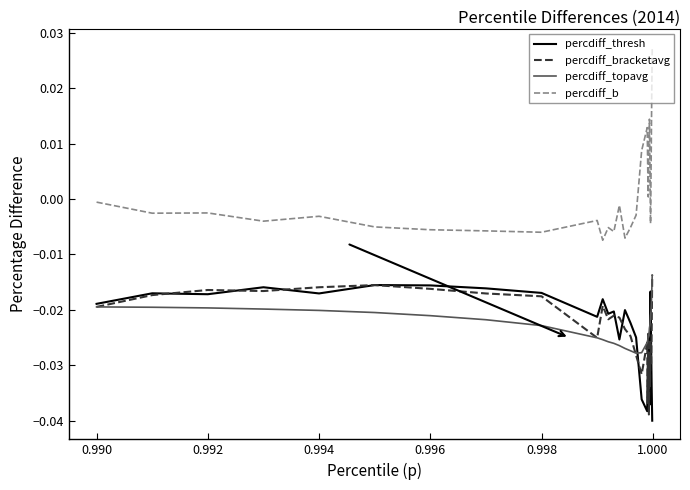

True or false: percdiff_bracketavg and percdiff_b cross at least once.

False